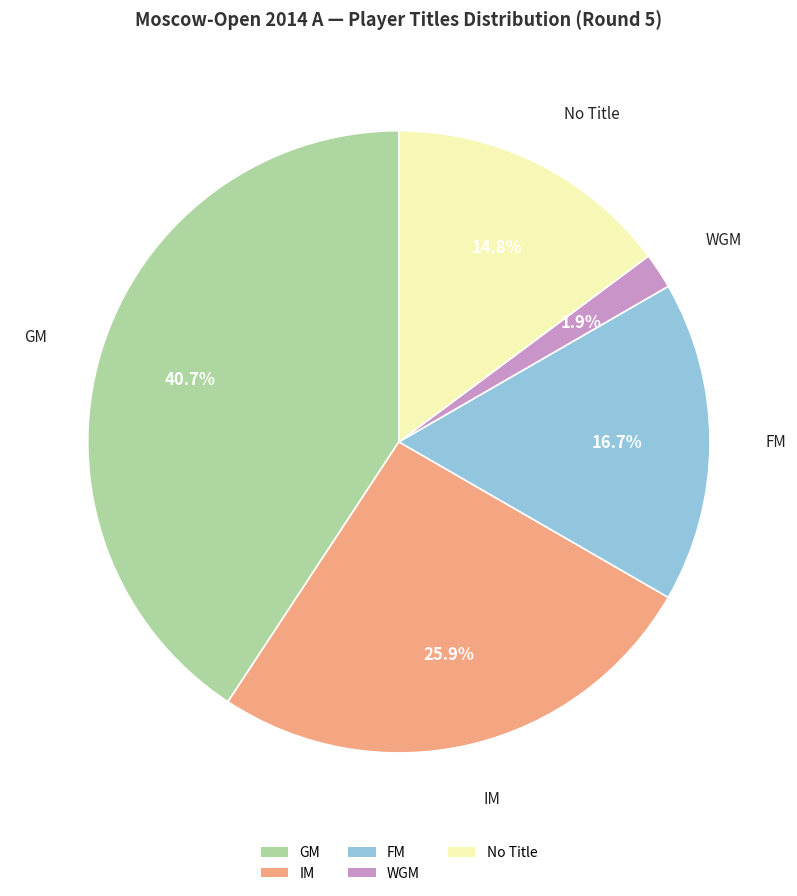

Is GM the majority of the pie?

No